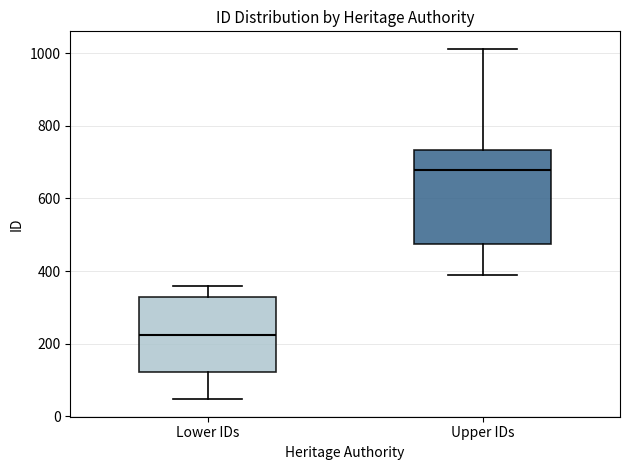

Which box's median line is the lowest?

Lower IDs